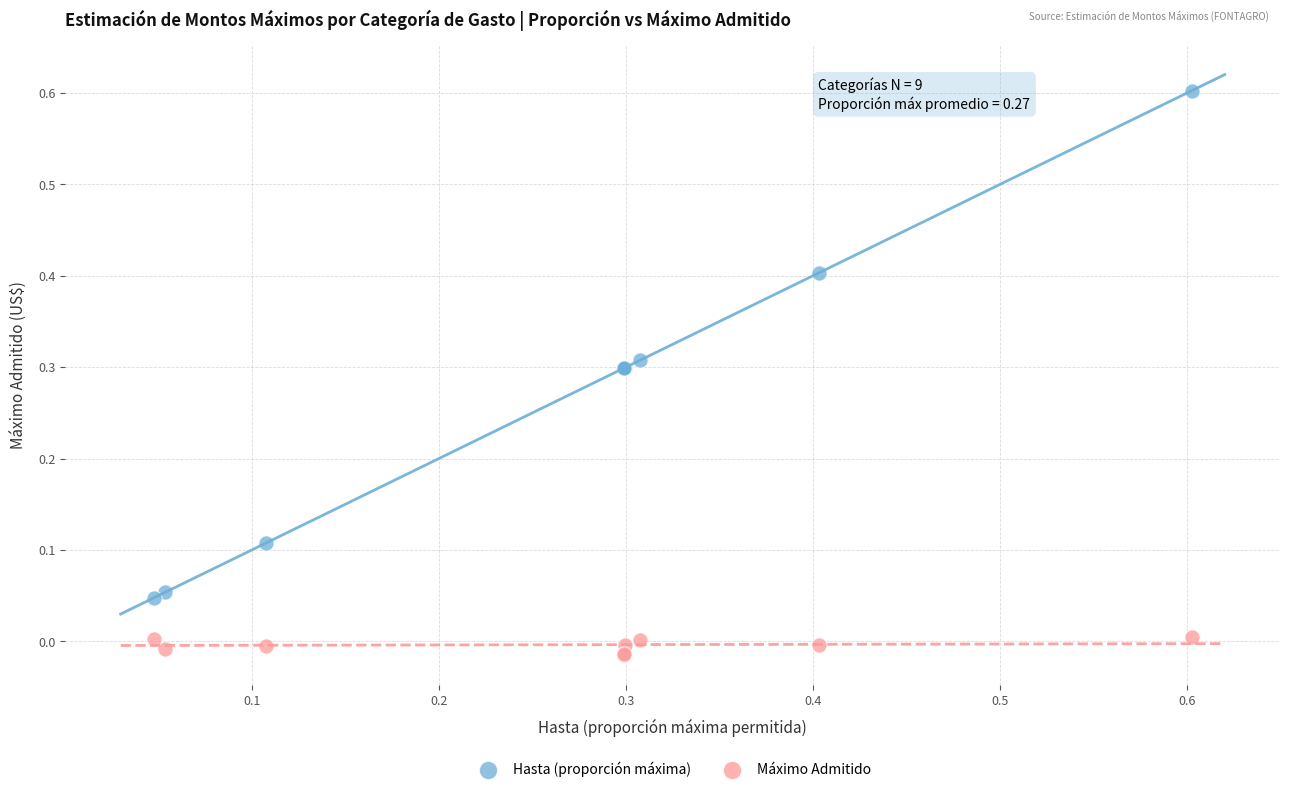

What are all the series names shown in the legend?

Hasta (proporción máxima), Máximo Admitido